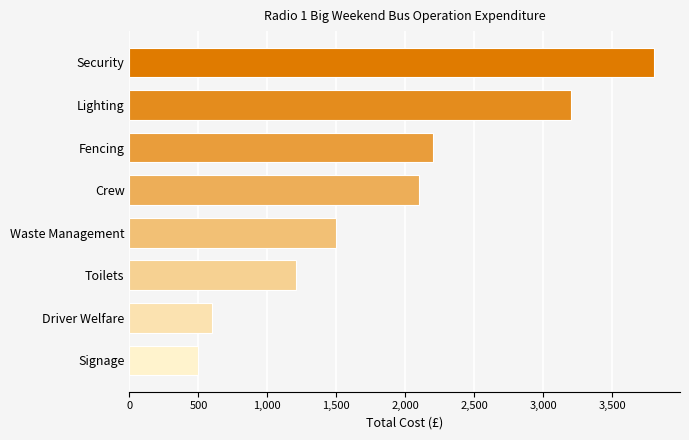

True or false: the data shows 833 at Signage.

False